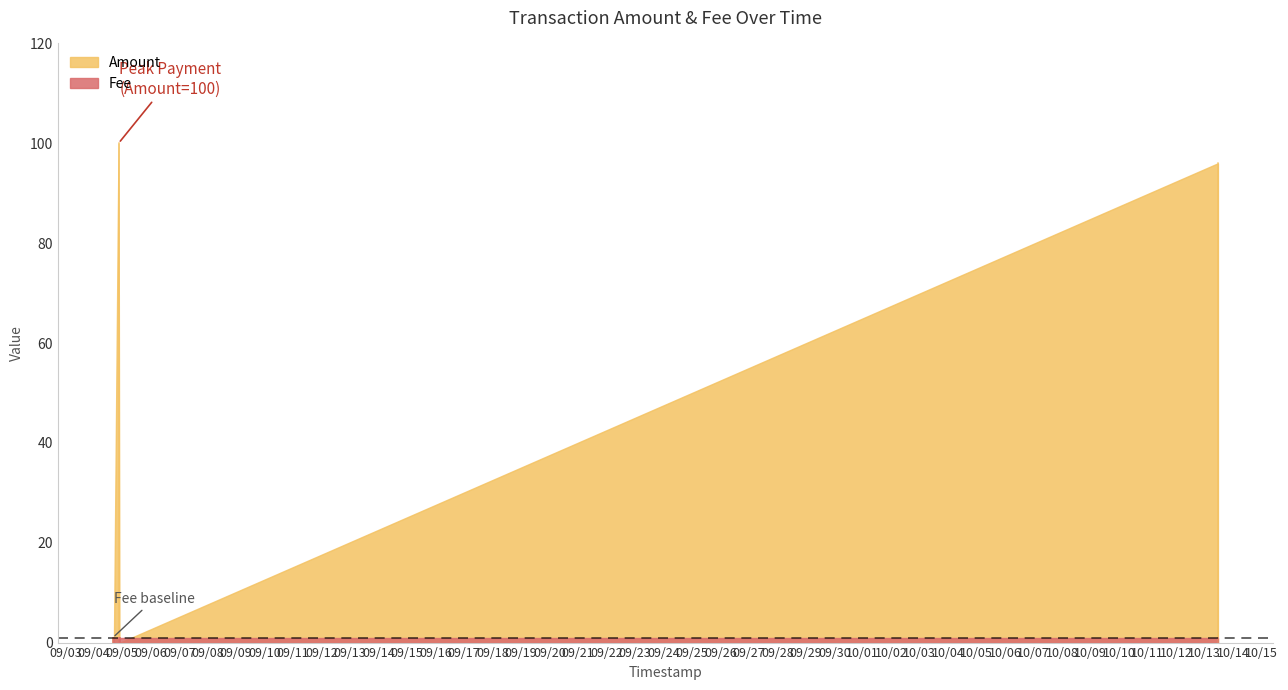

How many interior local valleys does the Amount series have?

1